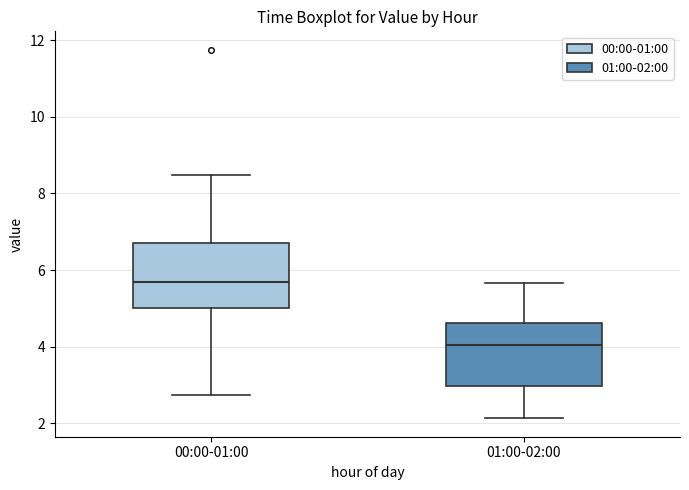

Reading left to right, transcribe this box plot: for each box, give where its median line is, the range the box spans, and where its two whiskers end, as read against the y-axis. The values are not printed on the chart, so give them approximately, as read against the axis.

00:00-01:00: median 5.8, box 5.0 to 6.8, whiskers 2.8 to 8.4
01:00-02:00: median 4.0, box 3.0 to 4.6, whiskers 2.2 to 5.6